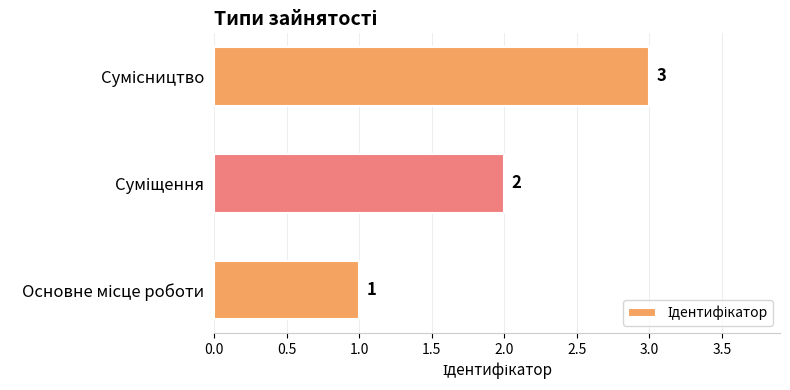

Count the values in the range 1 to 3.

3